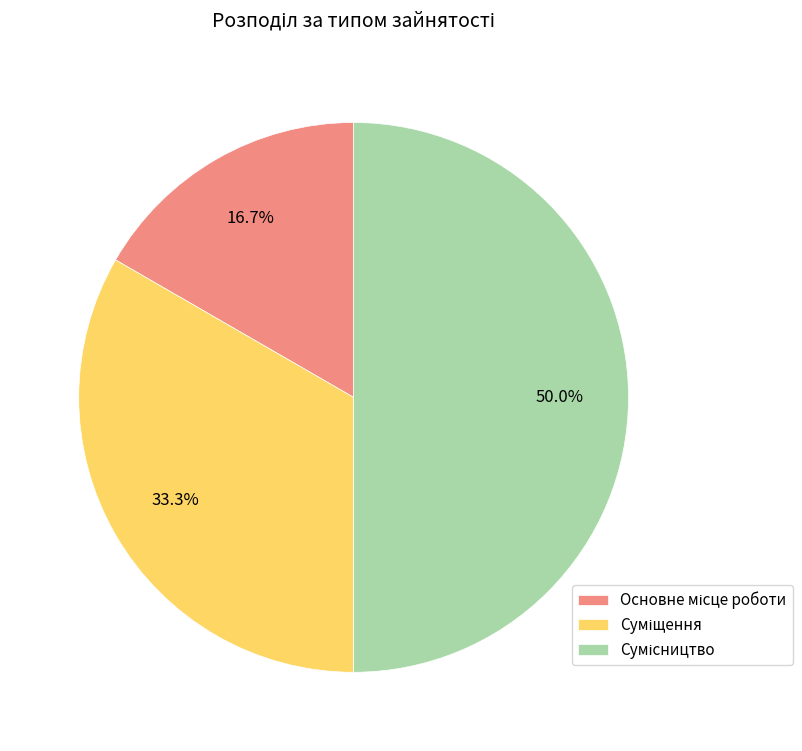

Does any single category account for the majority?

No